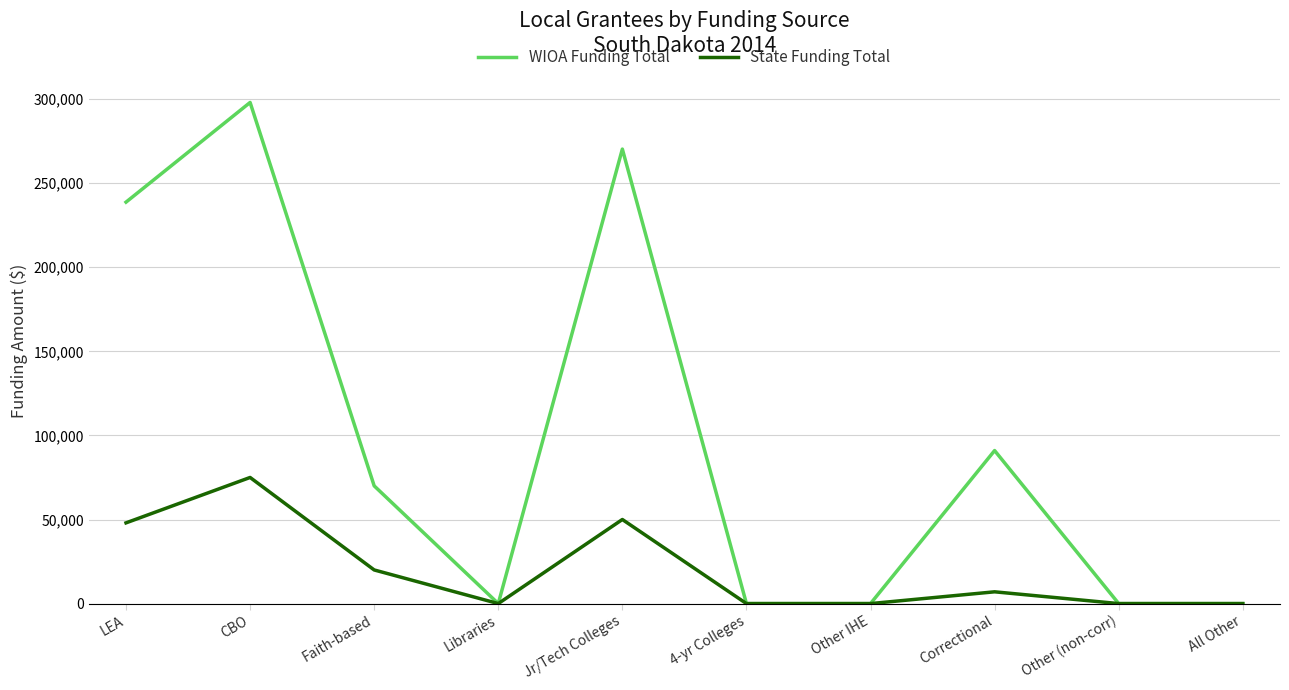

At which label does State Funding Total reach its peak?

CBO